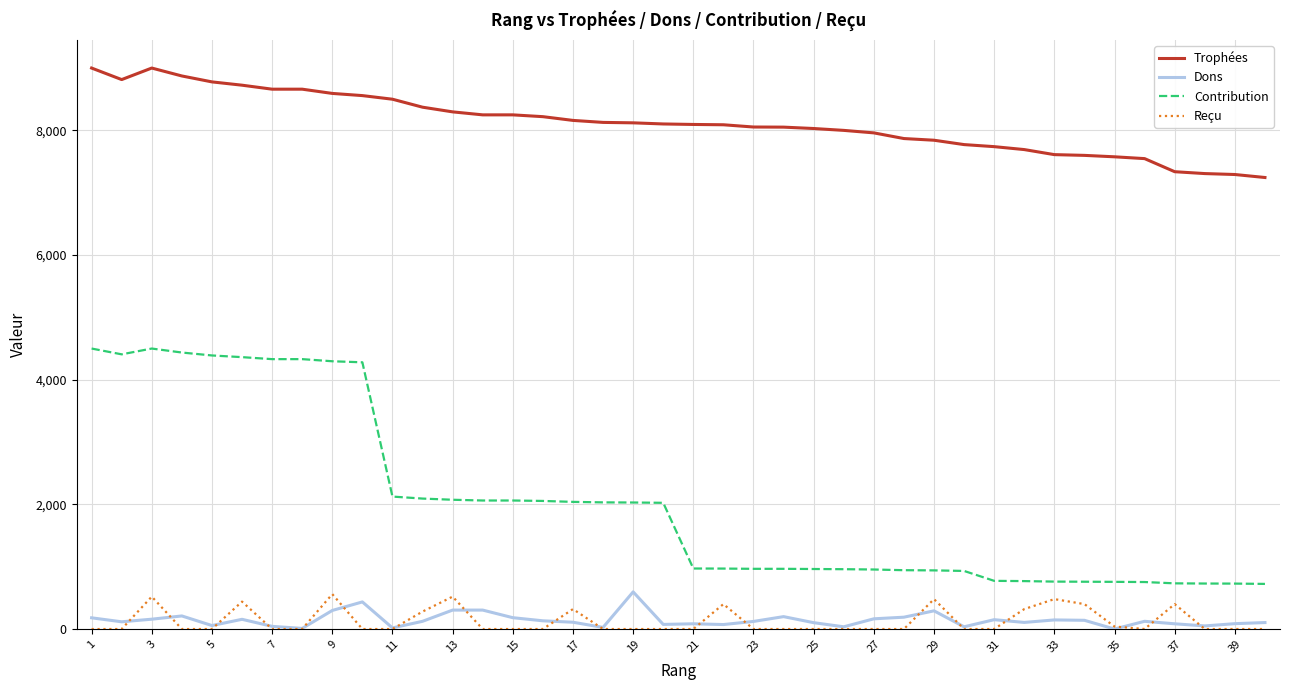

Which series has the widest spread of values?

Contribution